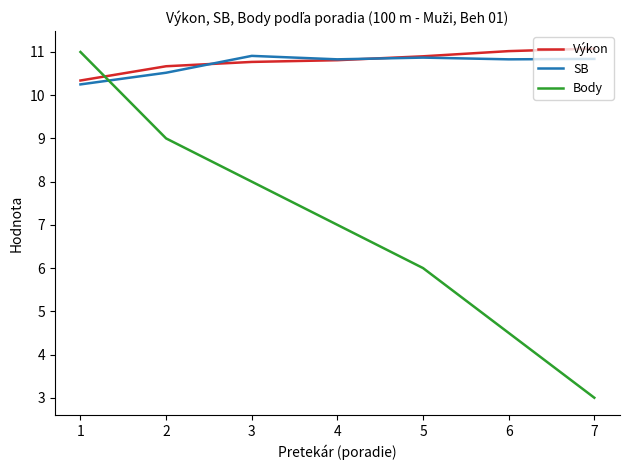

At which label does Výkon reach its minimum?

1